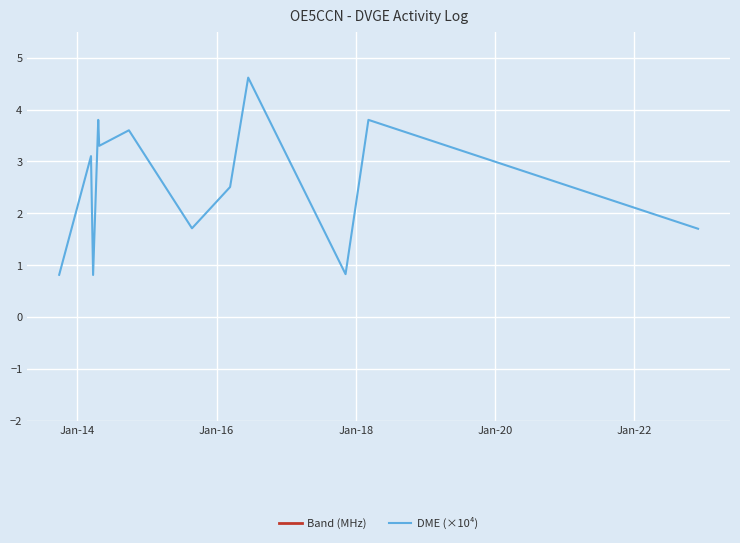

True or false: DME (×10⁴) and Band (MHz) cross at least once.

False